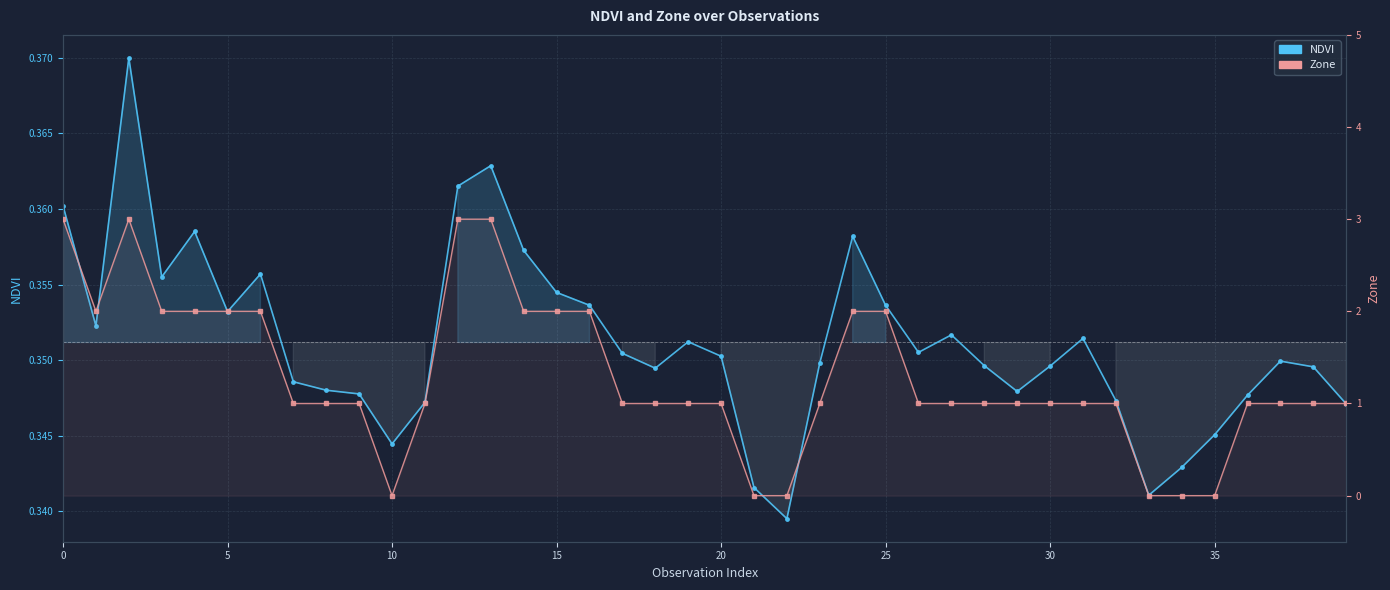

Is it true that NDVI equals 0.6 at 30?

False